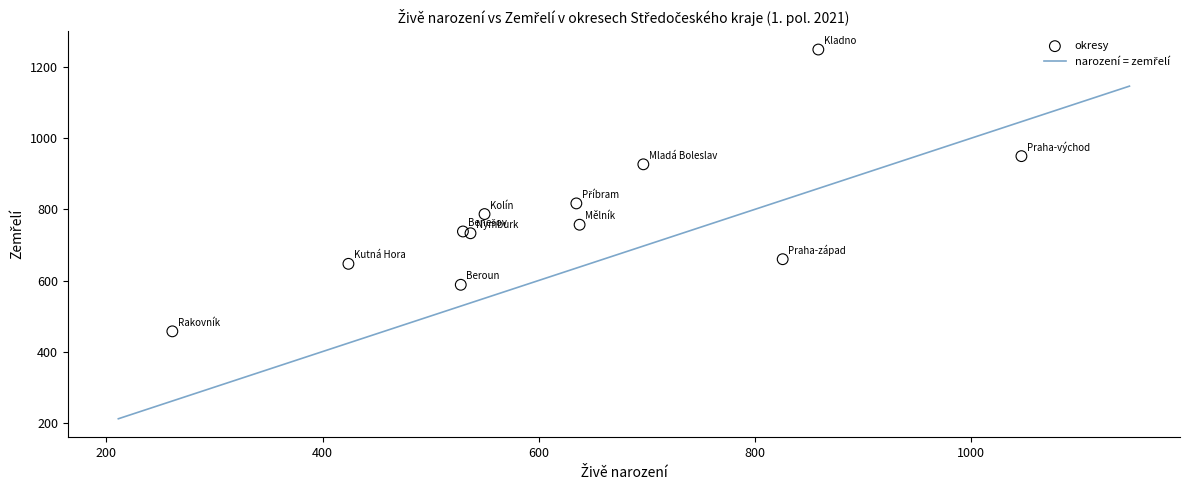

What Y value in the scatter plot is closest to 853?

817